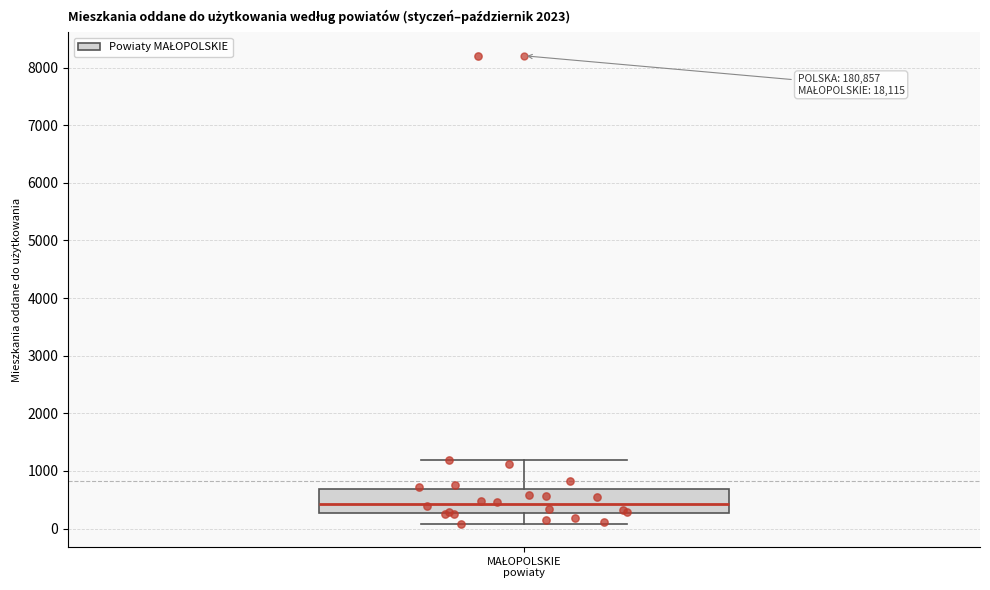

Where is the lower edge of the box for MAŁOPOLSKIE powiaty on the y-axis? The values are not printed on the chart, so give them approximately, as read against the axis.

300